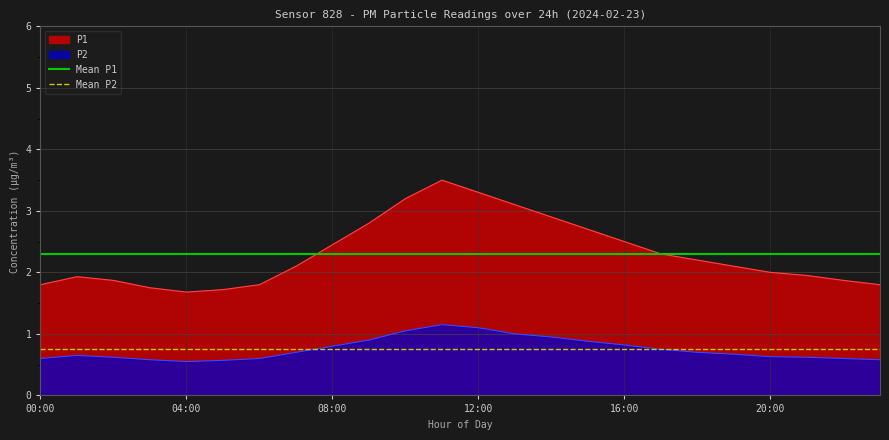

The Mean P2 series shows 0.8 at 11. True or false?

True